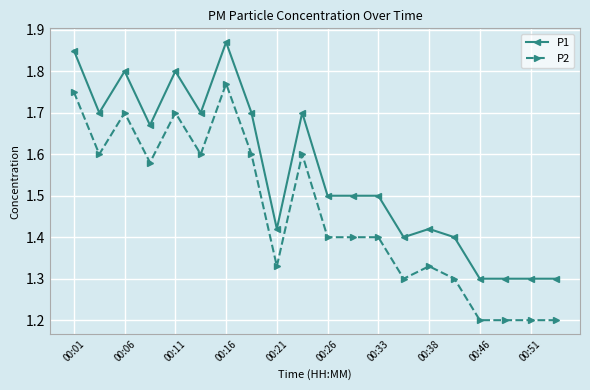

What is the difference between the maximum and minimum values in the P1 series?

0.6